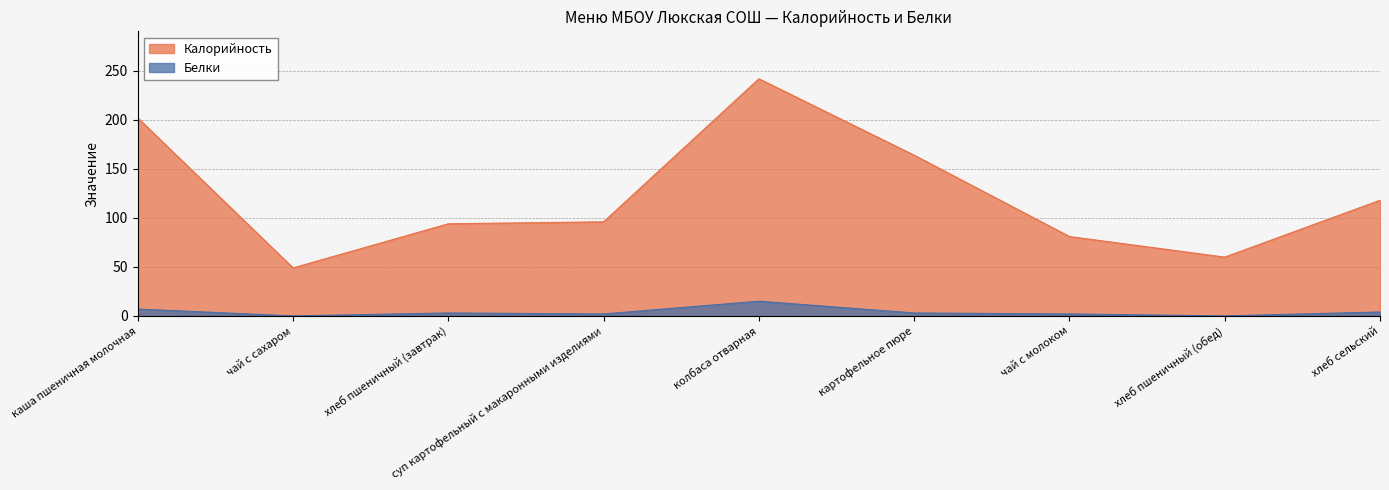

What is the average value of the Калорийность series?

123